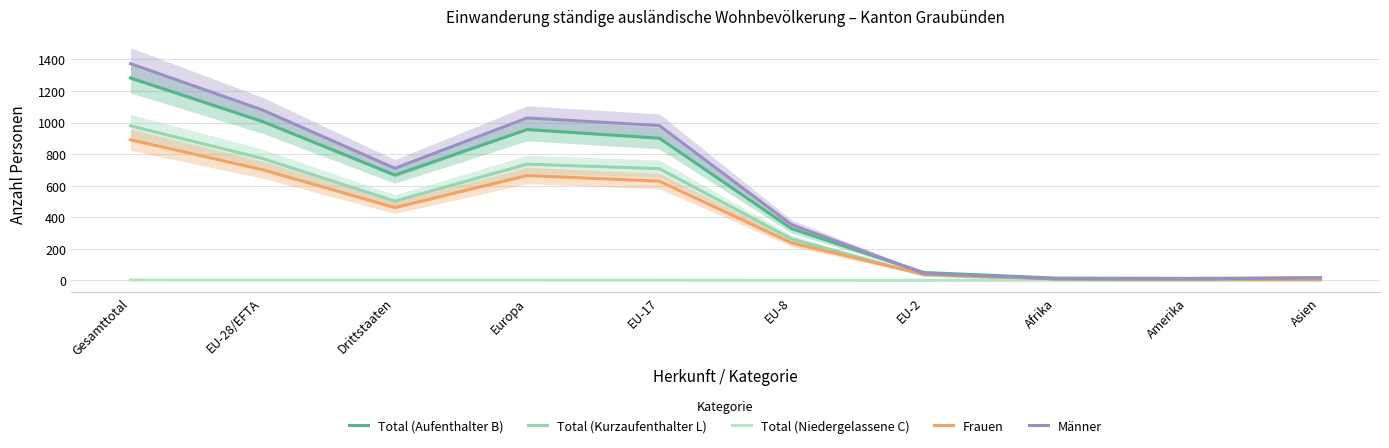

Between EU-8 and Drittstaaten, which is larger?

Drittstaaten